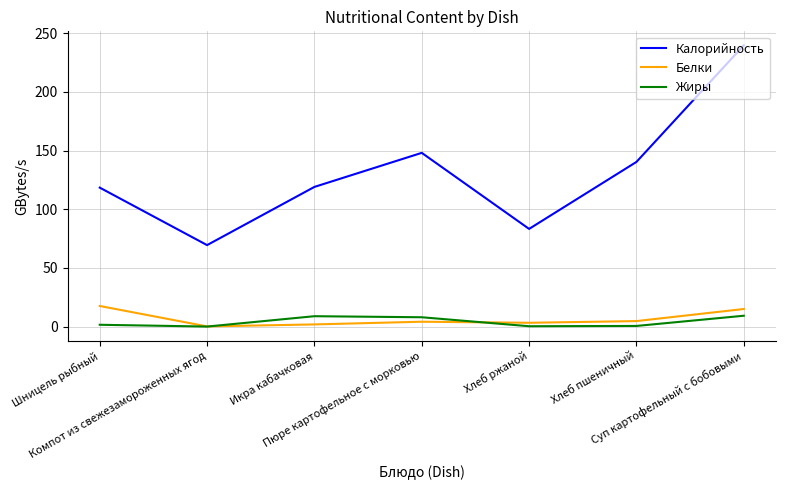

What is the total value across all series at Компот из свежезамороженных ягод?

69.7